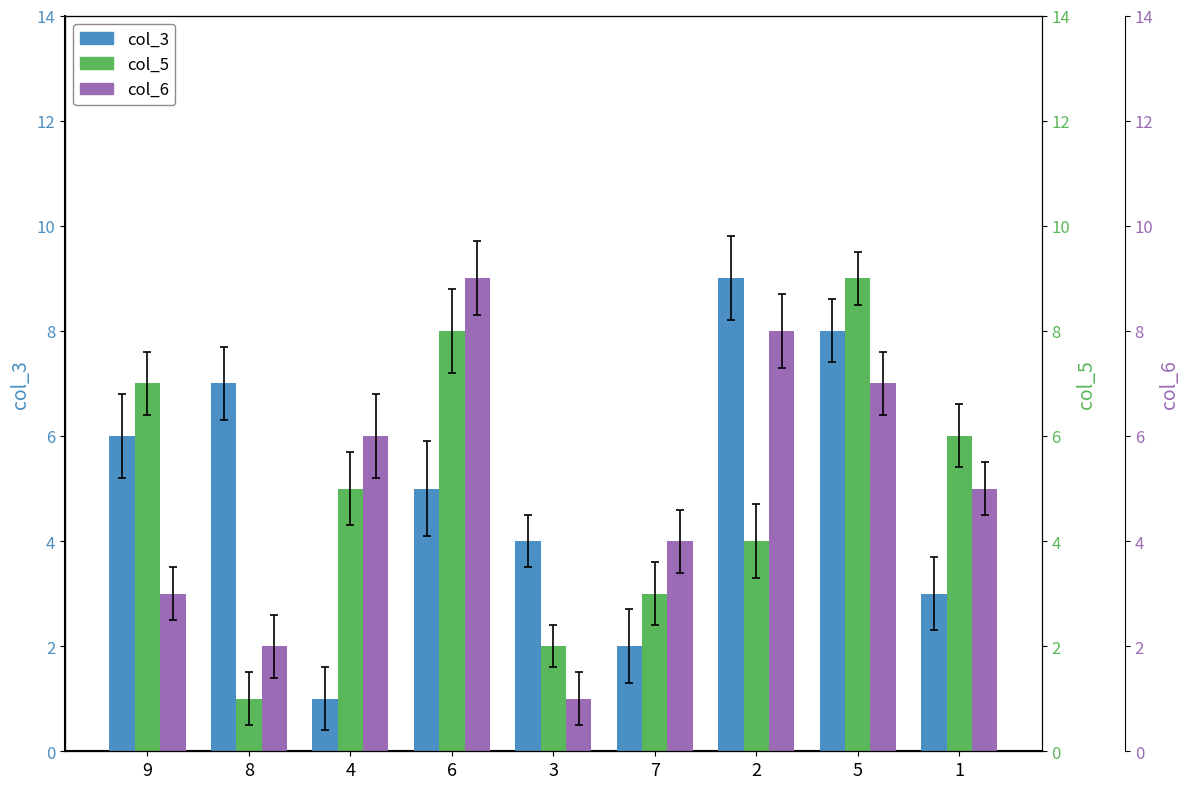

What are all the series names shown in the legend?

col_3, col_5, col_6